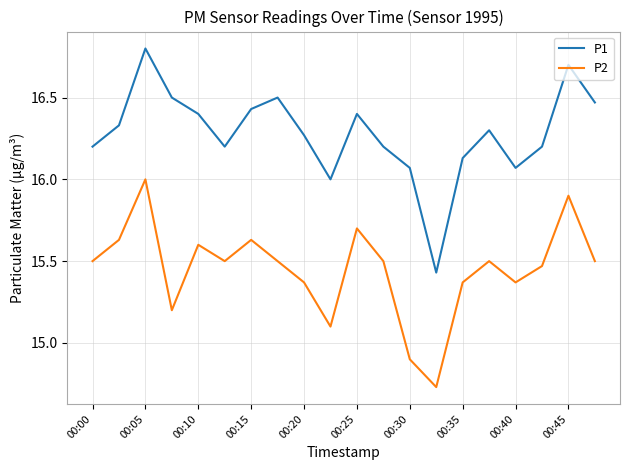

Which series has the widest spread of values?

P1